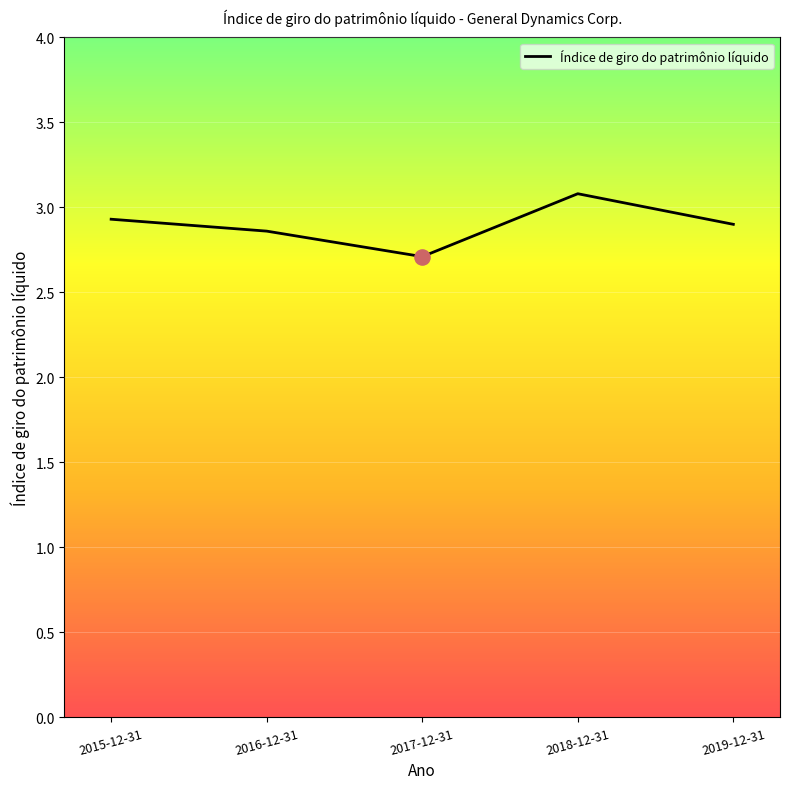

What is the change in value from 2017-12-31 to 2019-12-31?

+0.2